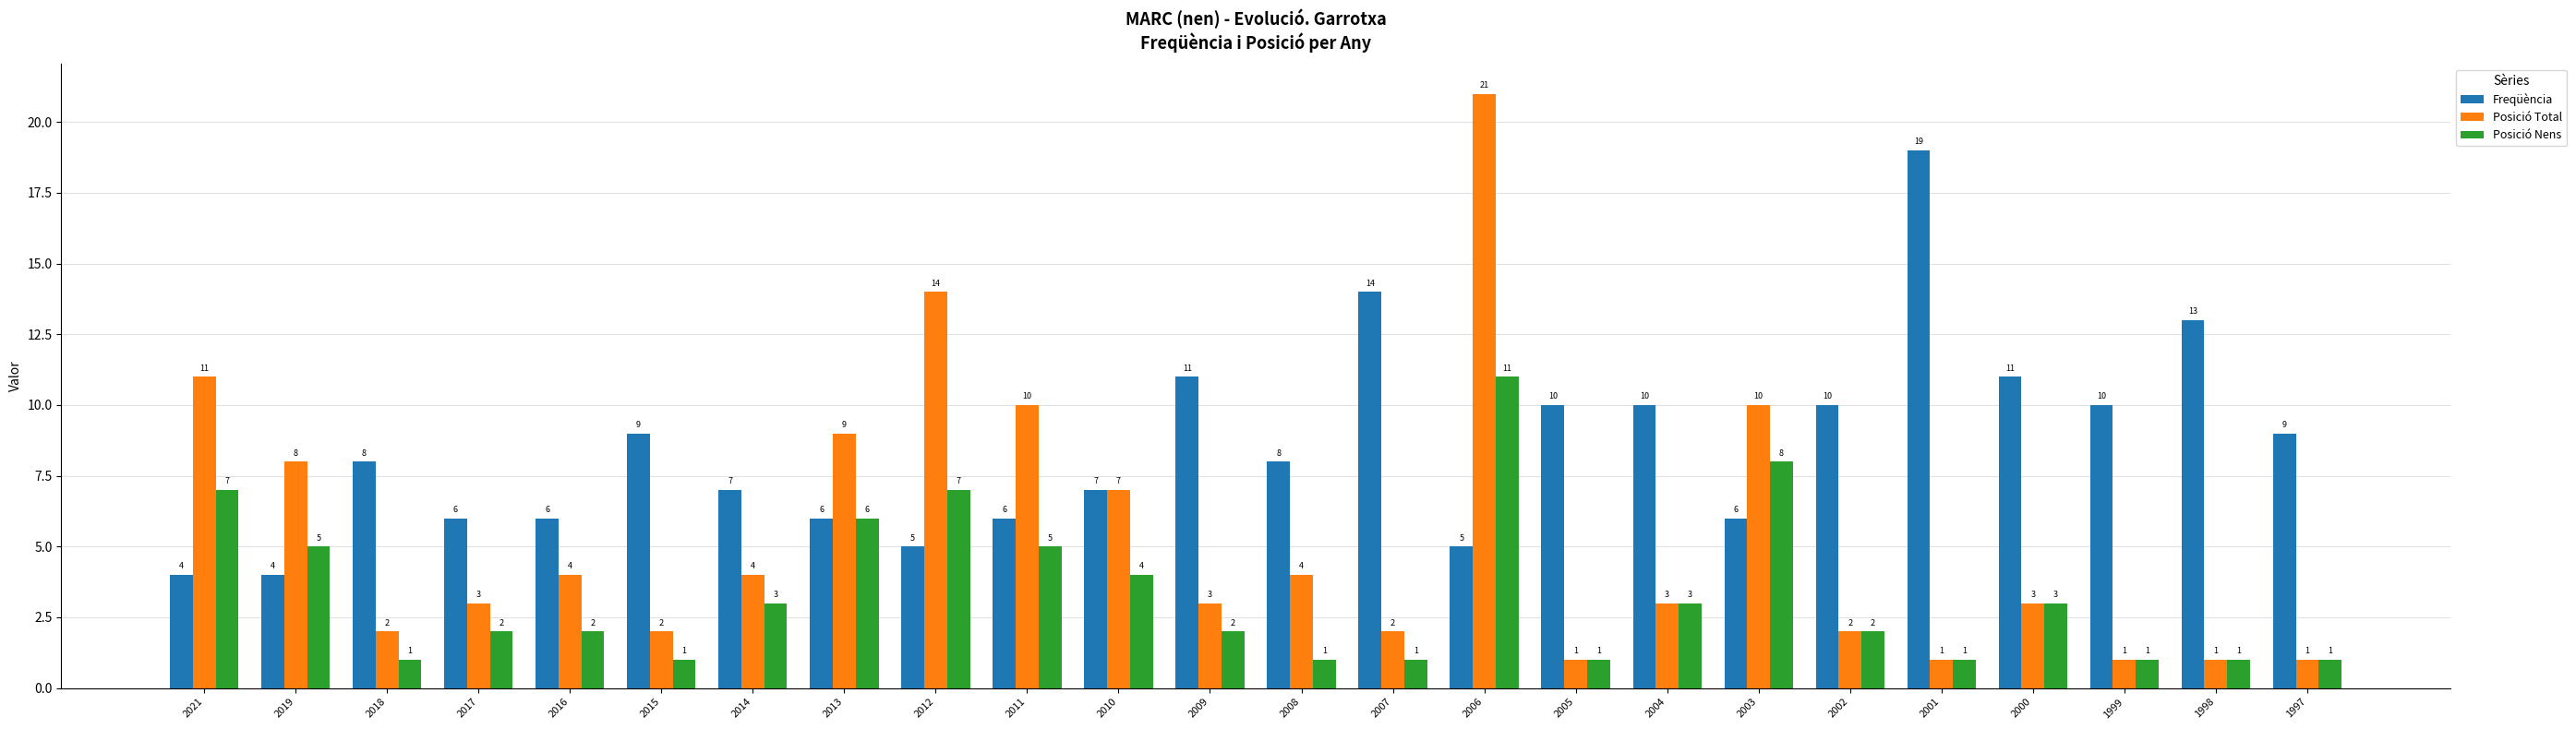

What is the difference between the highest and lowest values at 1997?

8